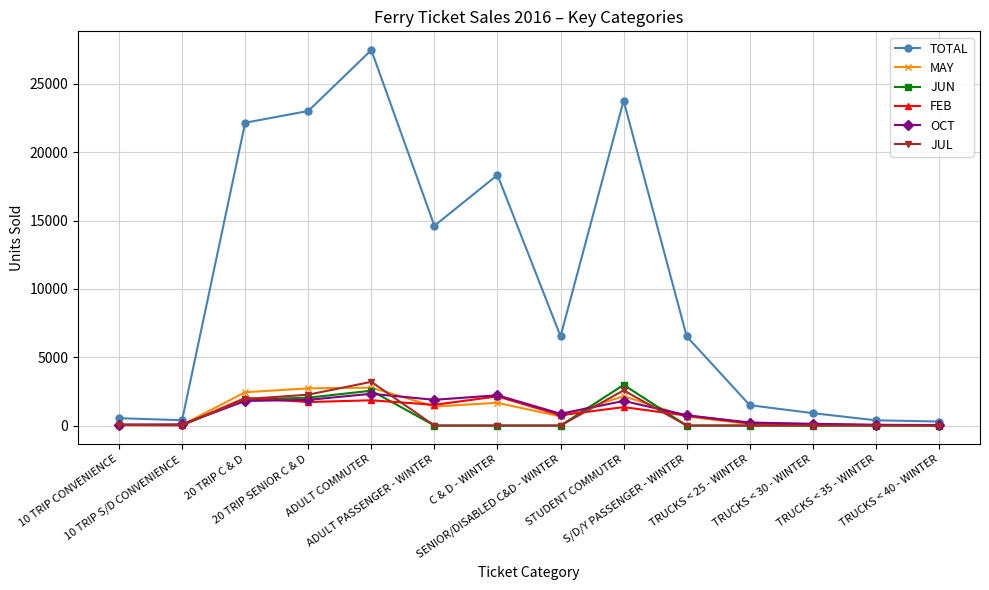

What is the greatest value displayed?

27475